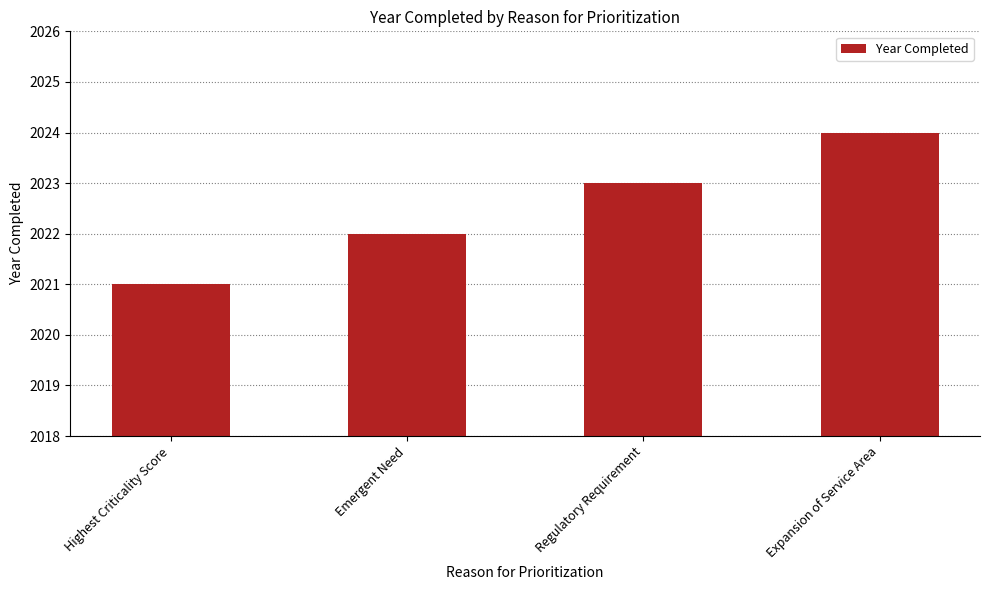

At which category does the chart reach its peak across all series?

Expansion of Service Area